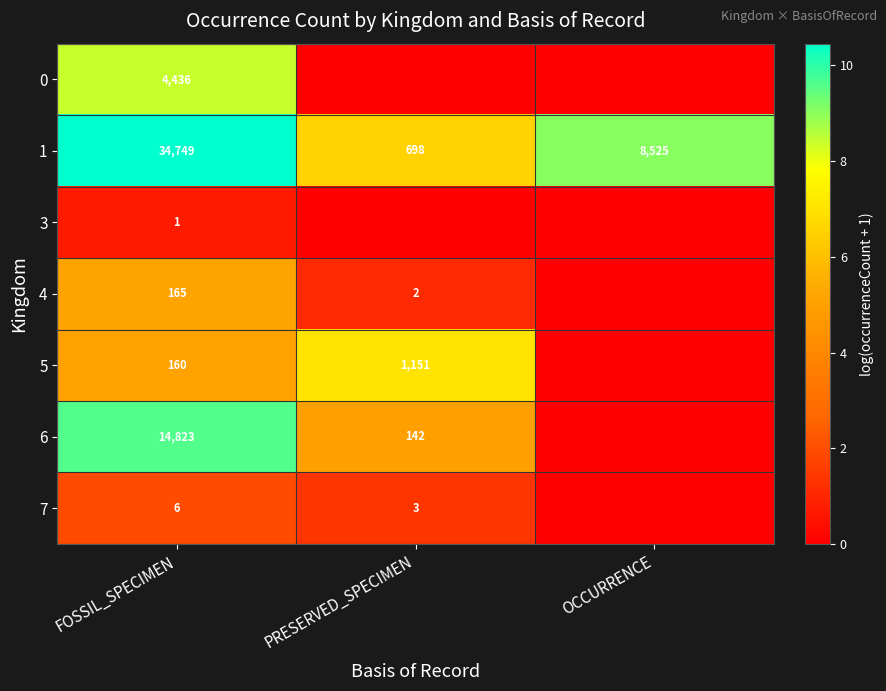

Rank the series at FOSSIL_SPECIMEN from lowest to highest value.

3, 7, 5, 4, 0, 6, 1